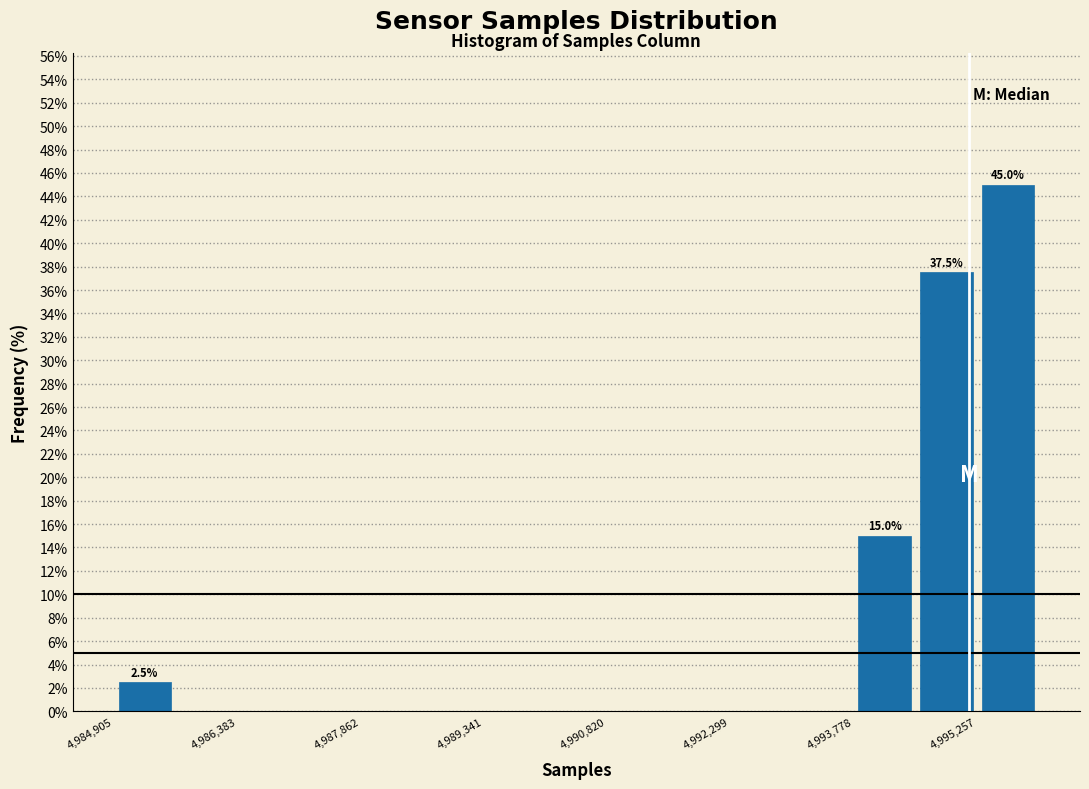

Around what value on the x-axis is the tallest bar? Give the approximate position of its centre, as read against the axis.

4995600